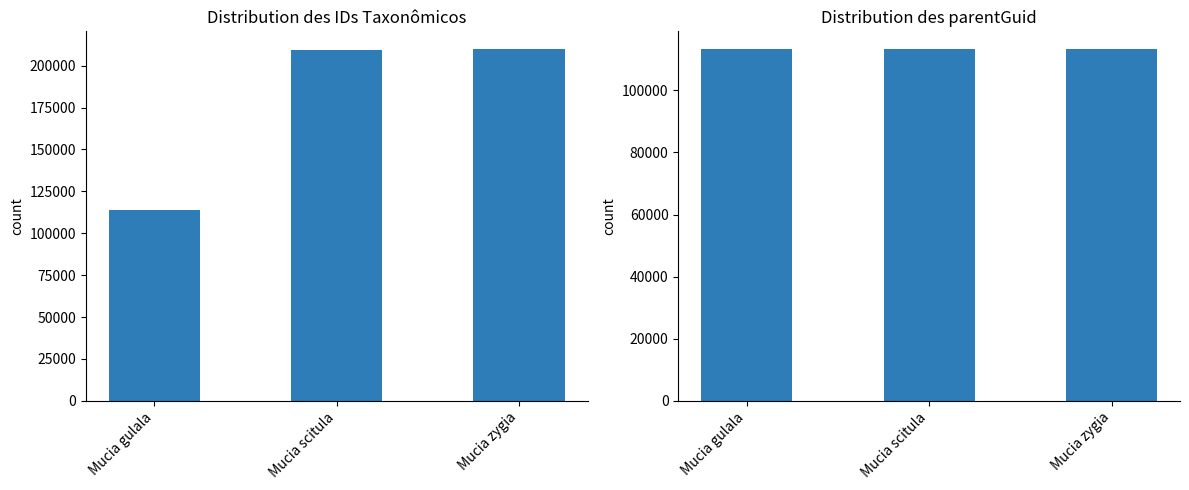

What is the sum of the parentGuid values at Mucia gulala and Mucia scitula?

226688